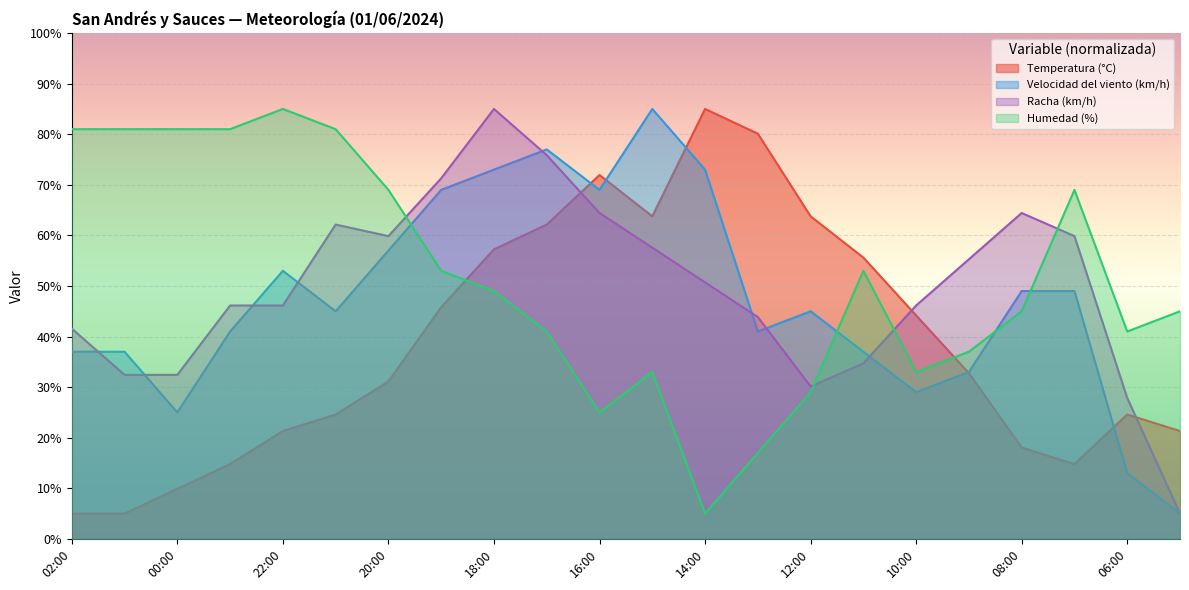

True or false: Racha (km/h) and Humedad (%) intersect in this chart.

True